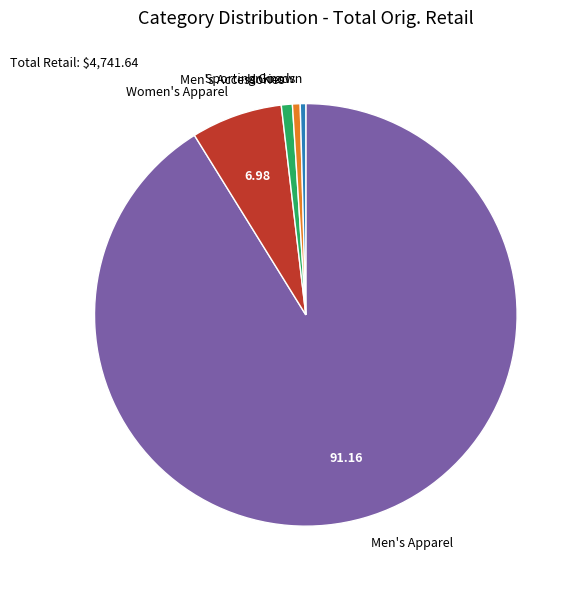

How many segments does this pie chart have?

5